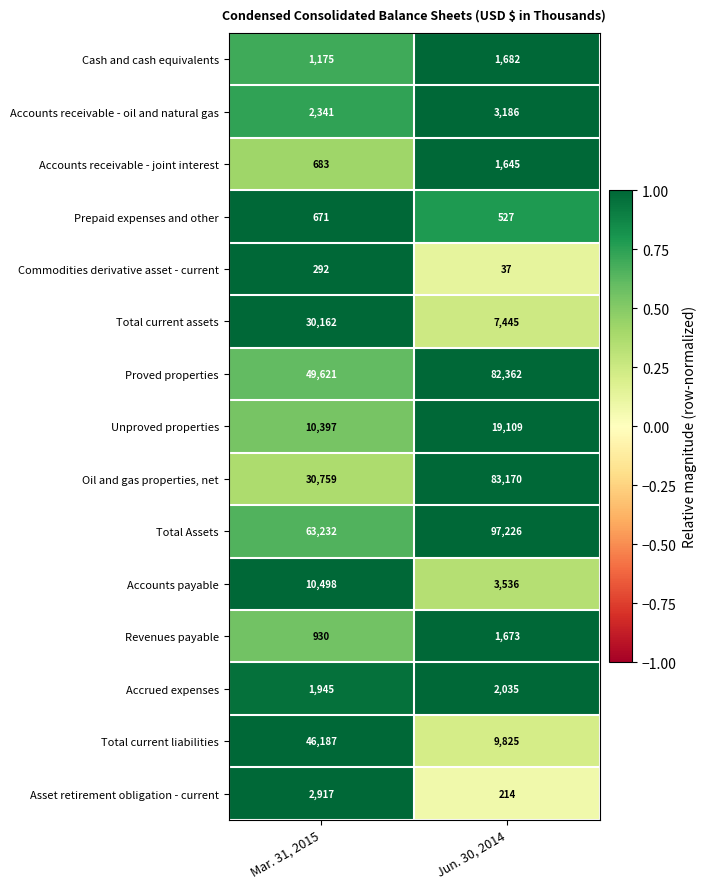

Rank the categories by Oil and gas properties, net value from highest to lowest.

Jun. 30, 2014, Mar. 31, 2015